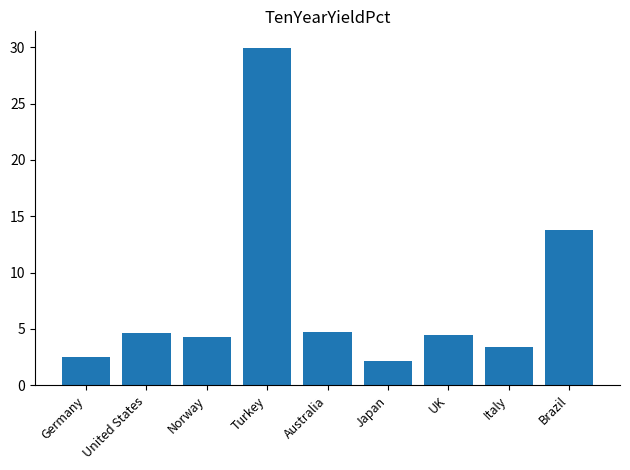

What is the difference between the values at Germany and Japan?

0.3